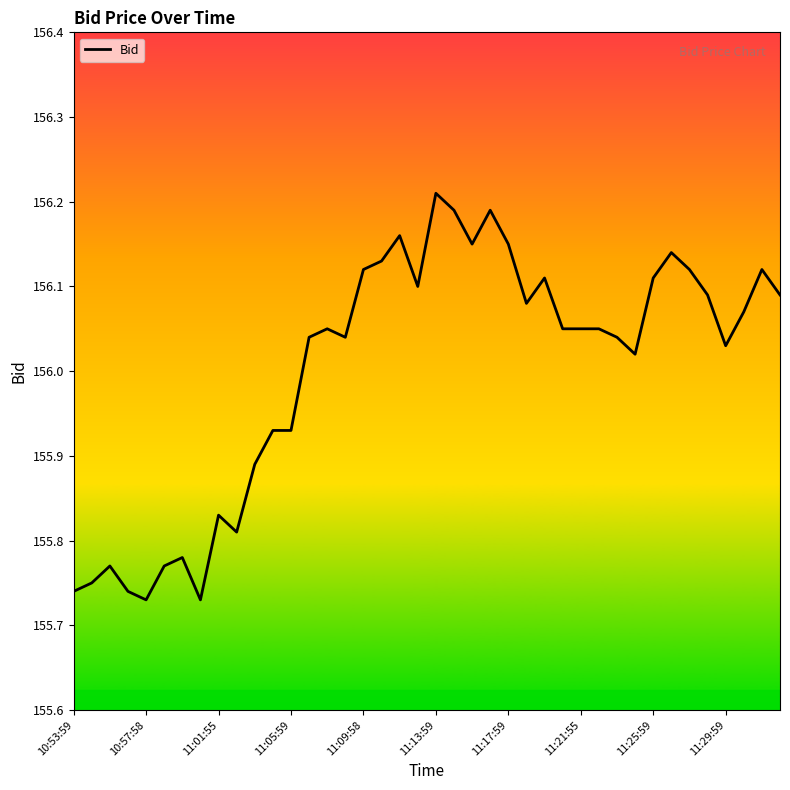

What is the difference between the maximum and minimum values?

0.5